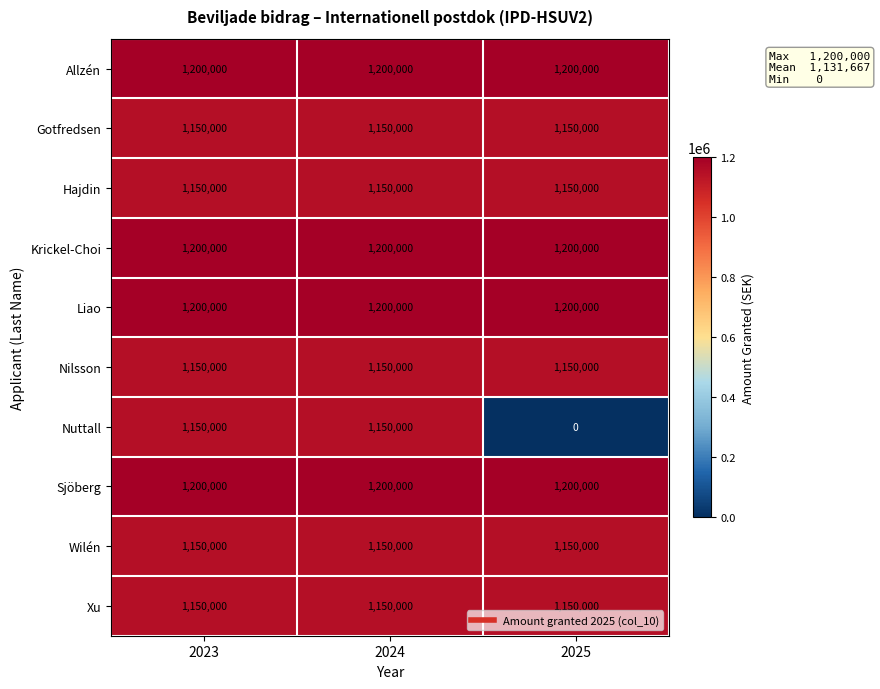

Which category has the lowest value across all series?

2025